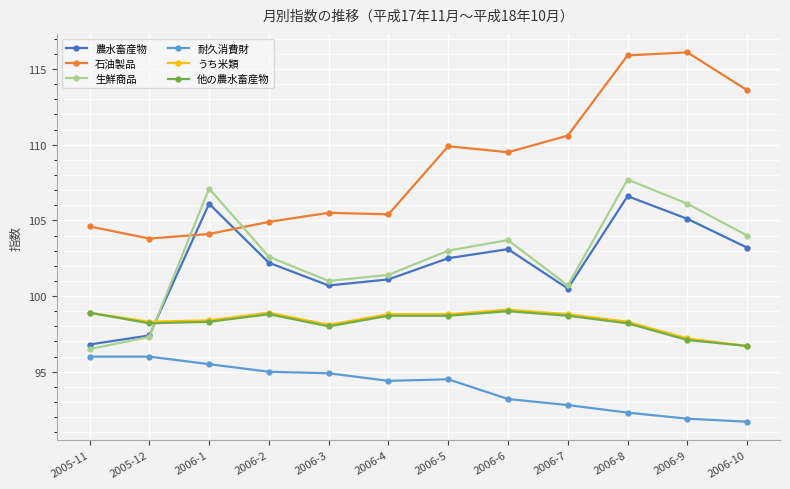

Where is 石油製品 nearest to the value 109?

2006-6